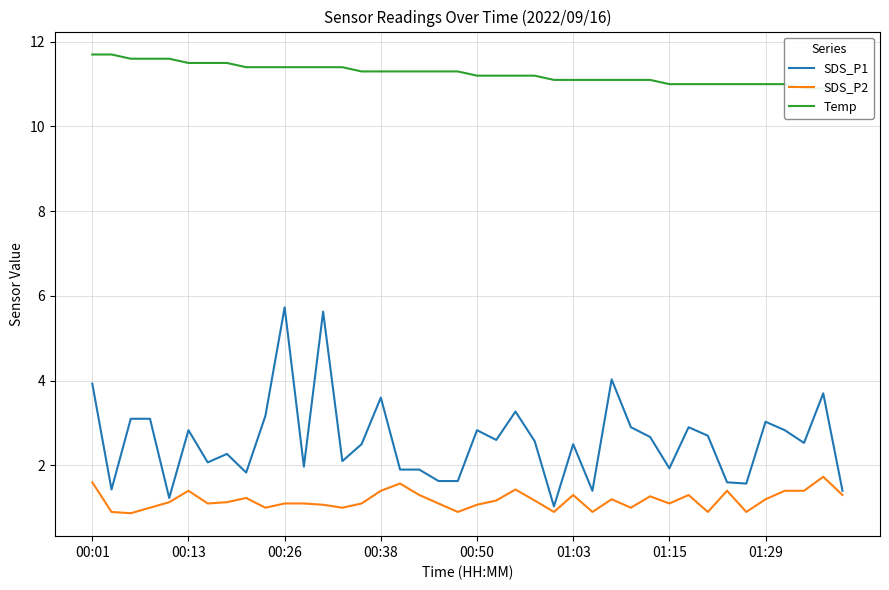

What is the value of the SDS_P1 point at the 10th from the left?

3.2